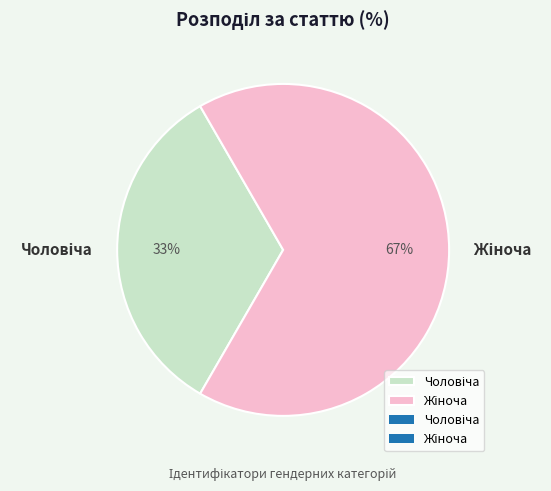

How many slices are in this pie chart?

2